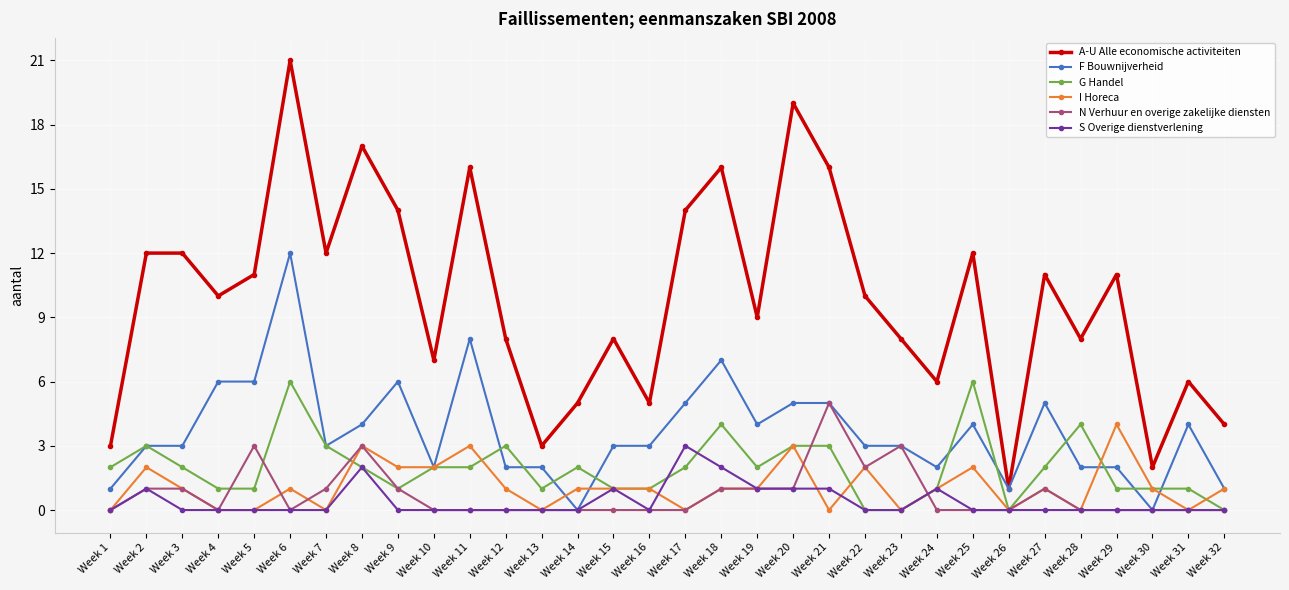

The value of S Overige dienstverlening at Week 1 is 1. True or false?

False